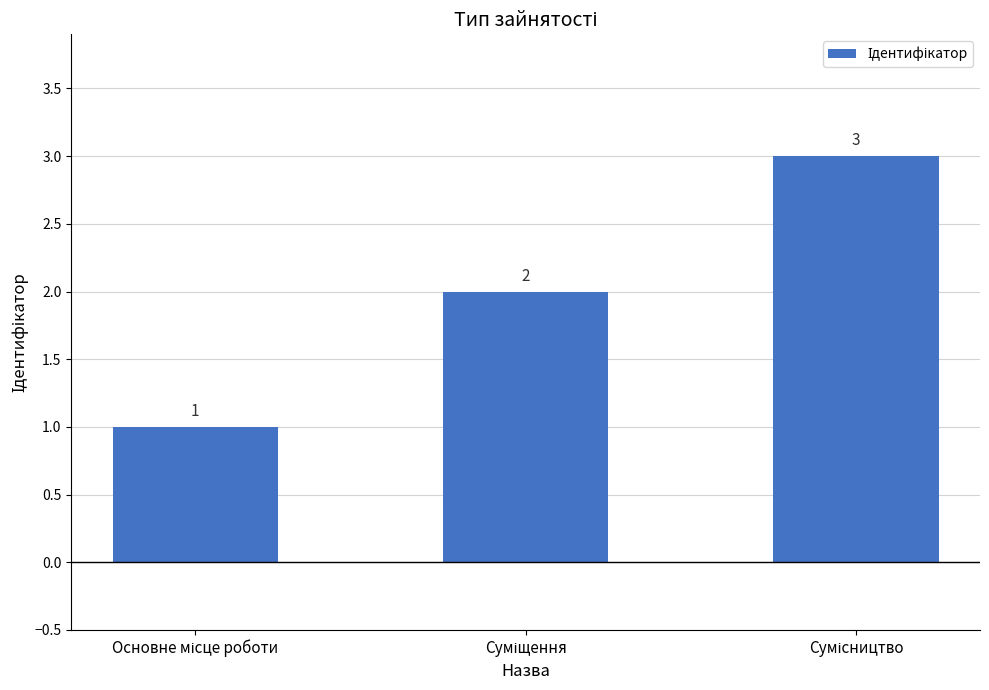

What is the greatest value displayed?

3